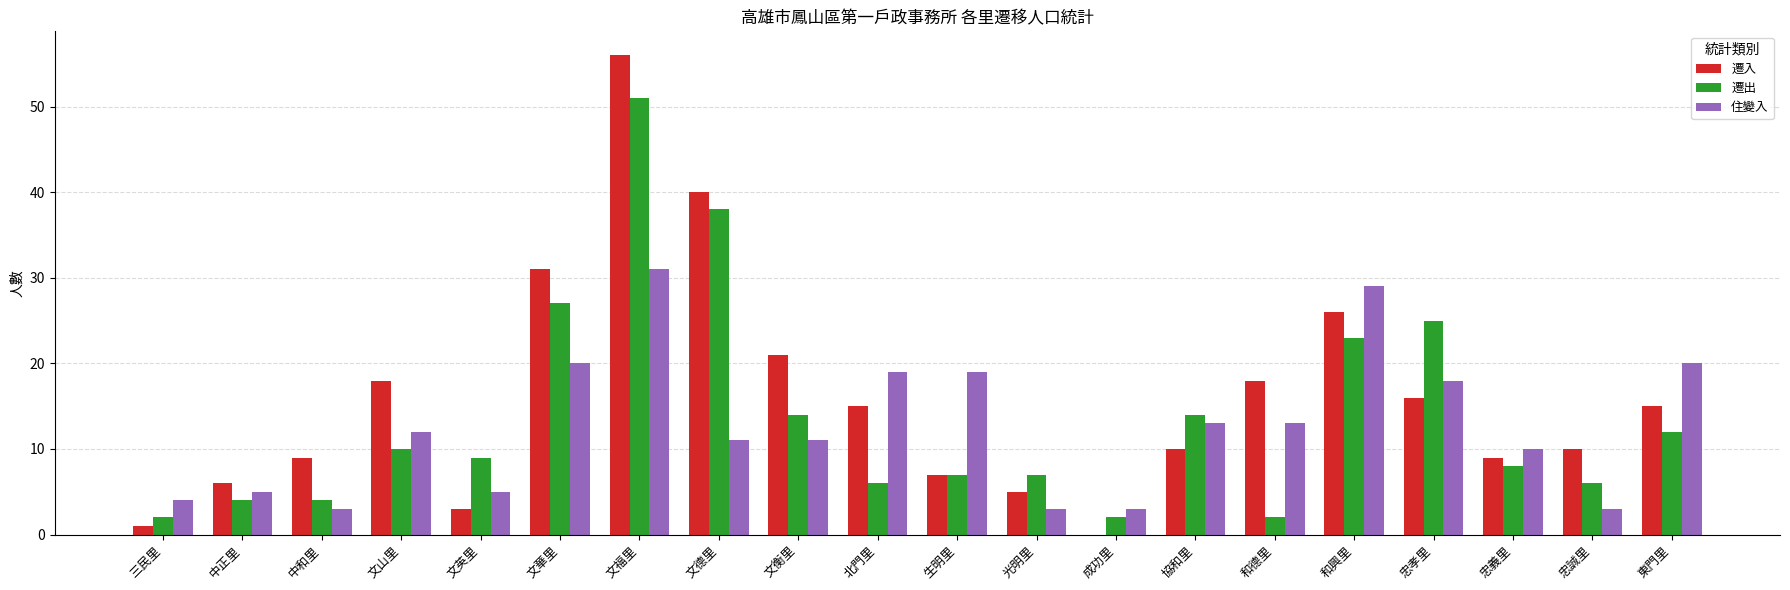

What value does the 遷入 series have at 文英里?

3